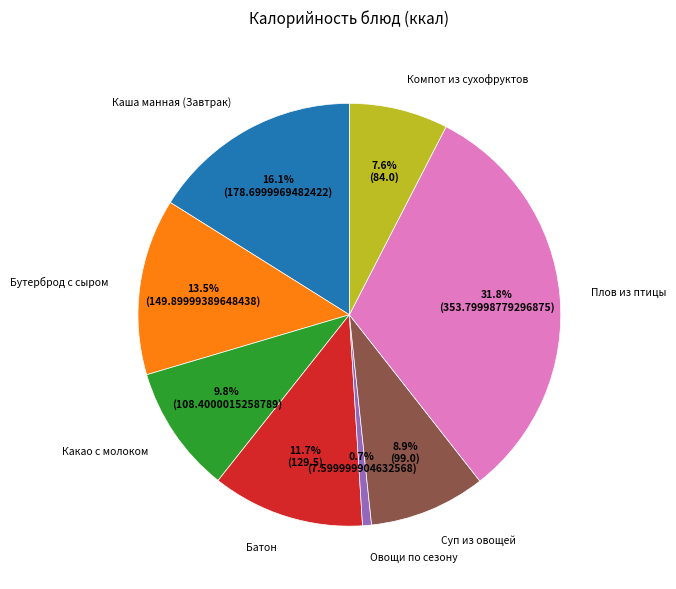

To the nearest percent, what portion does Компот из сухофруктов represent?

8%